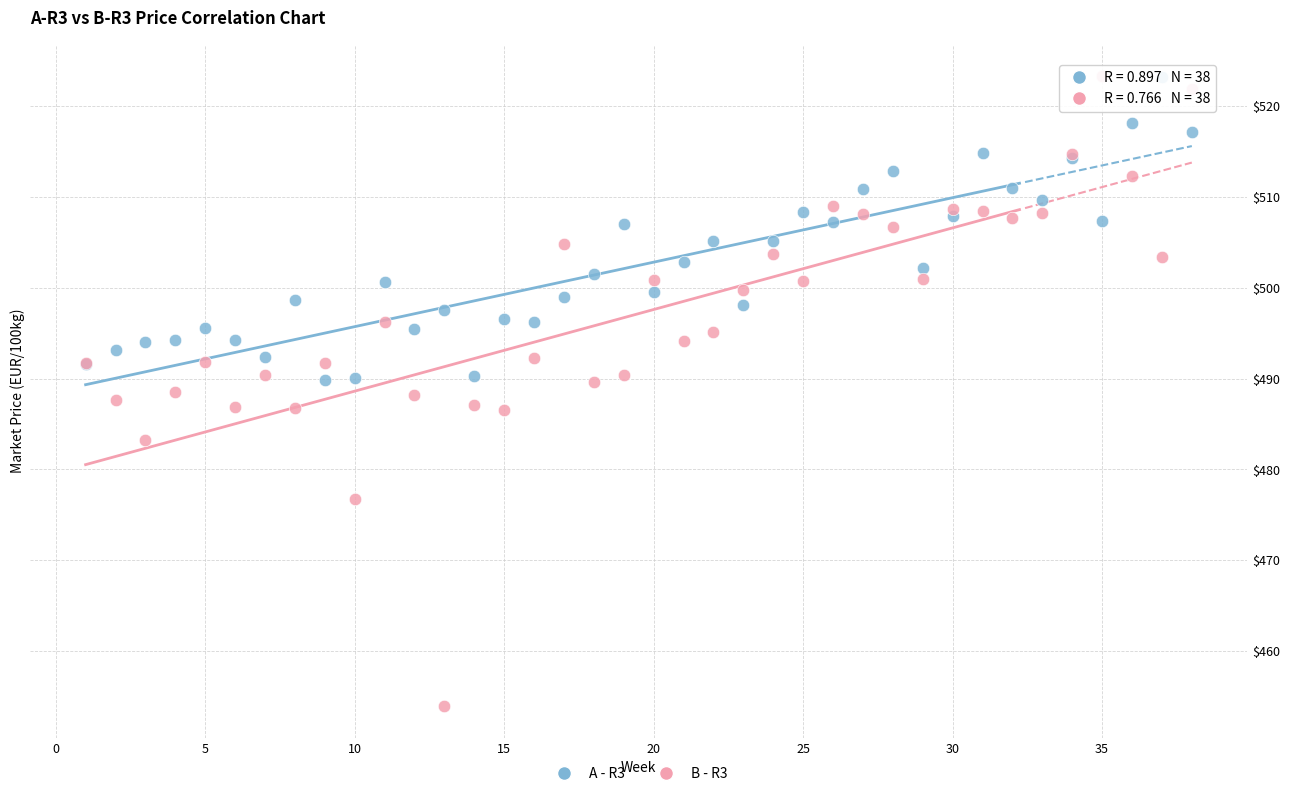

What is the X range (max minus min) for the scatter plot?

37.0